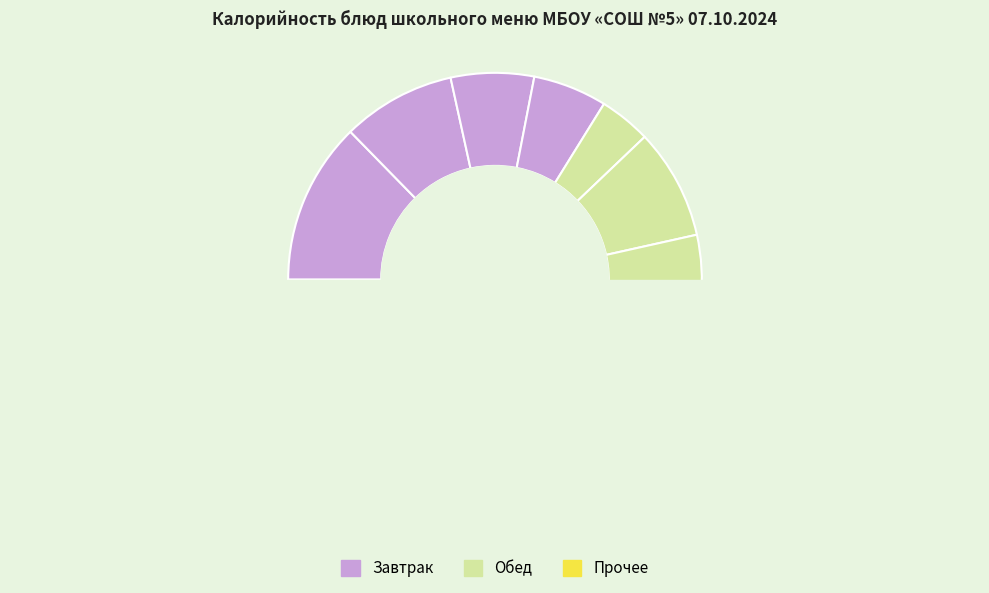

Is the sum of Биточки из говядины and Кофейный напиток greater than half?

No